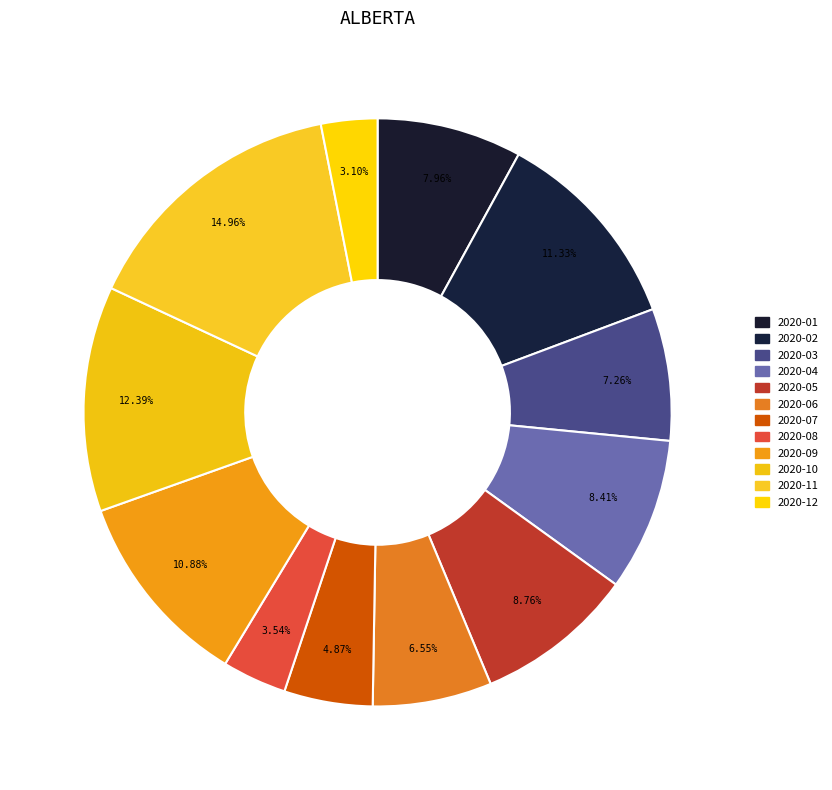

To the nearest percent, what is the difference between the 2020-05 and 2020-11 slice percentages?

6%